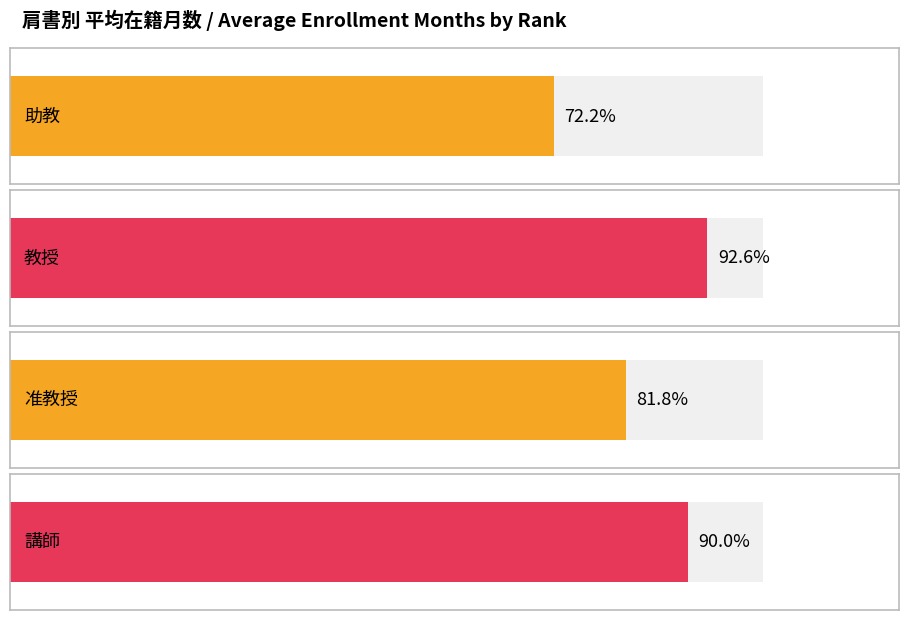

At which category is the sum across all series the highest?

教授